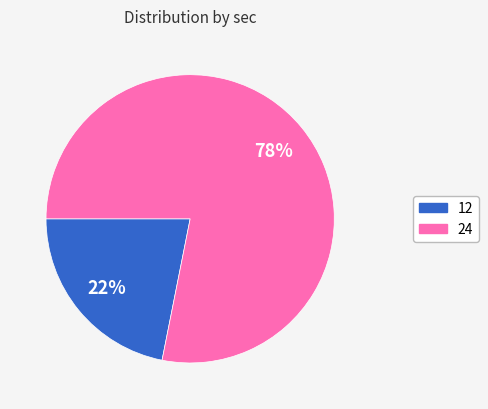

Is the sum of 12 and 24 greater than half?

Yes